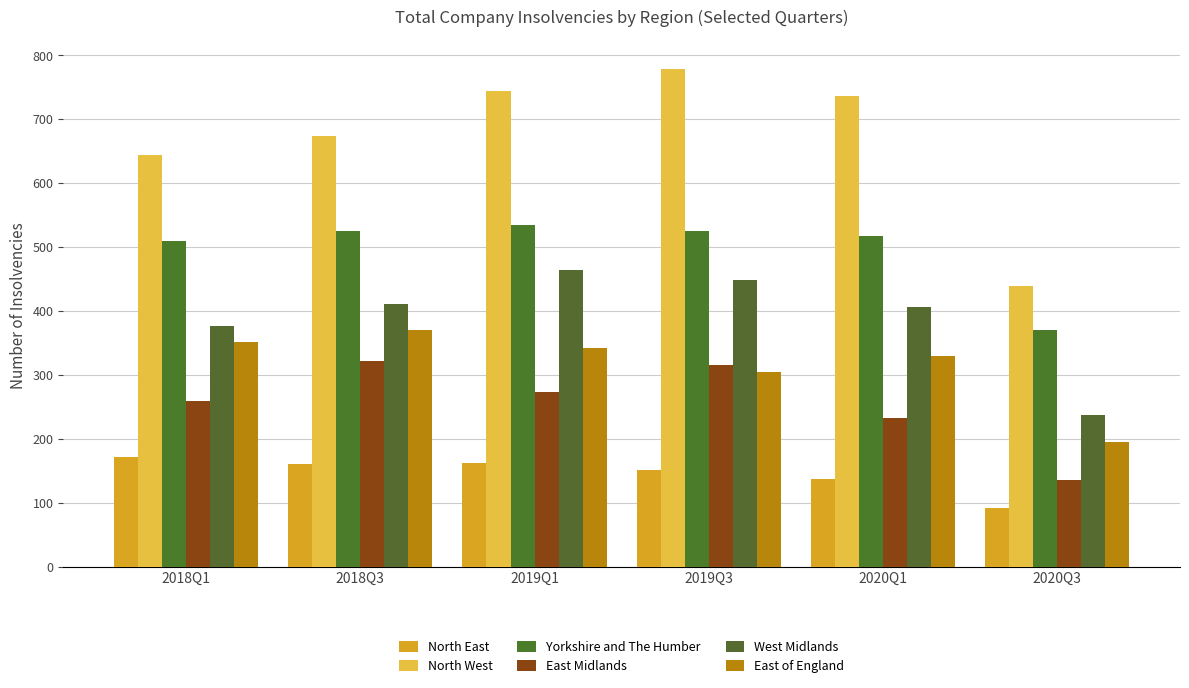

How many bars are there in each group?

6